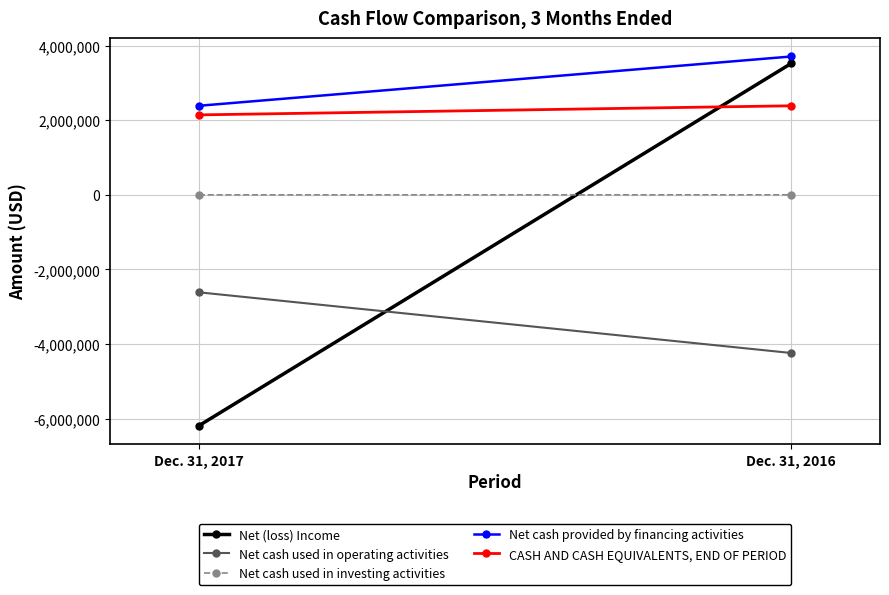

True or false: CASH AND CASH EQUIVALENTS, END OF PERIOD has a value of 2386673 at Dec. 31, 2016.

True